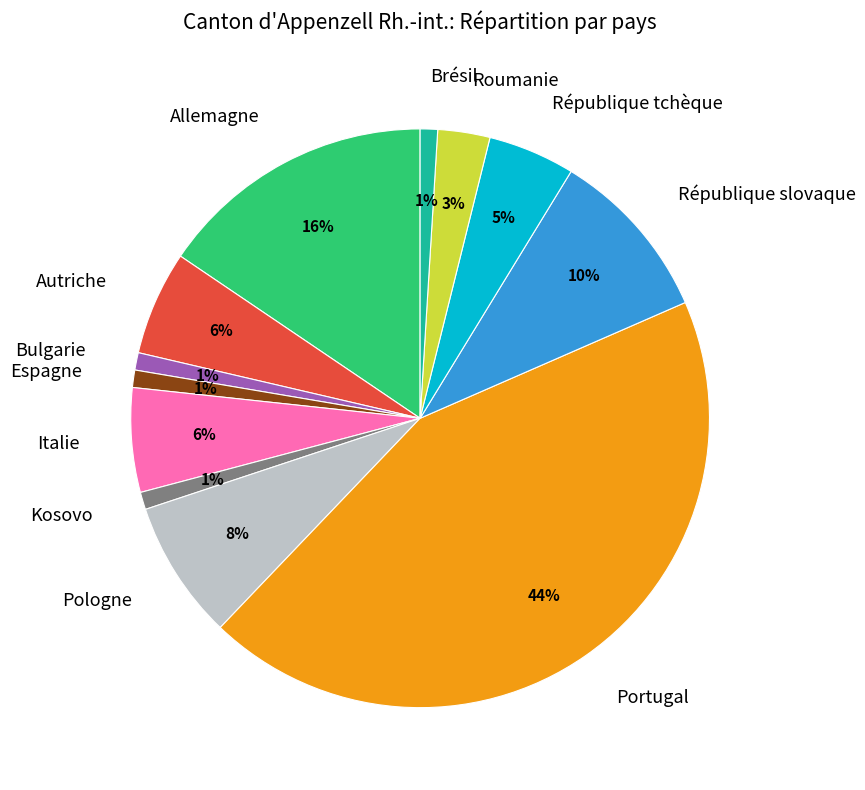

To the nearest percent, what is the average slice percentage?

8%